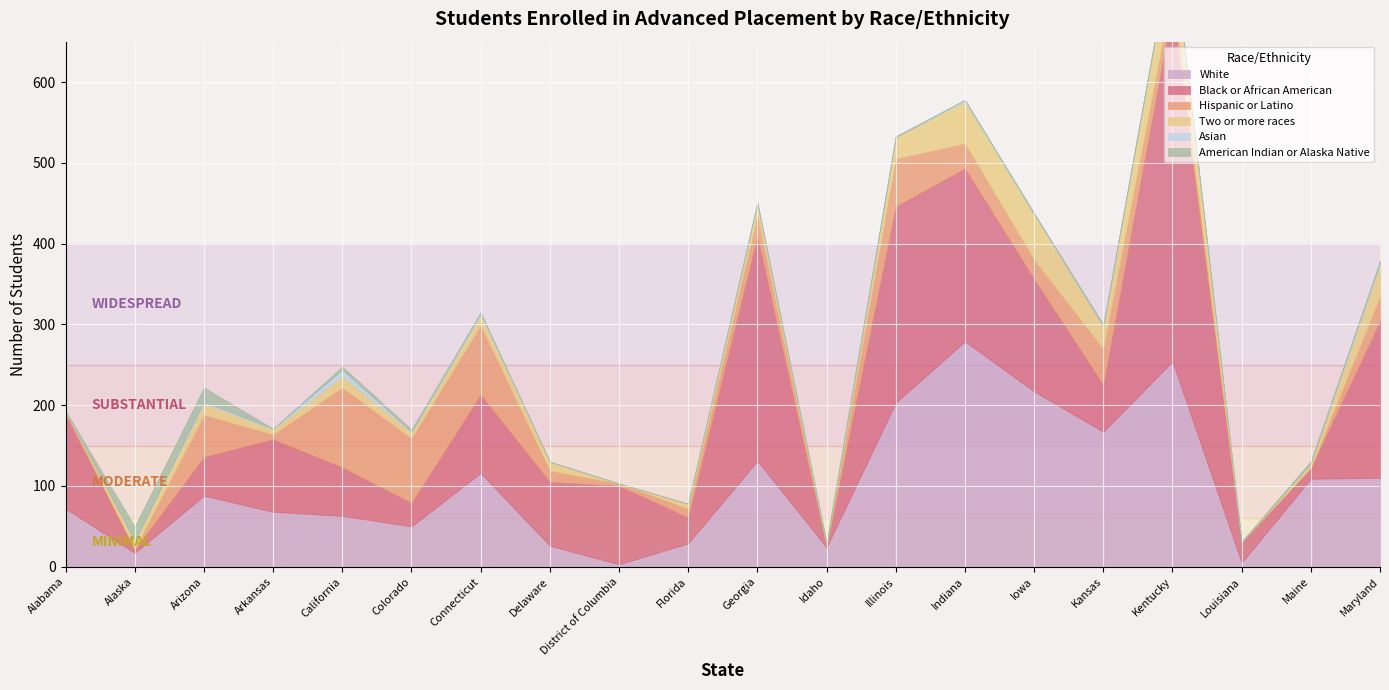

What are all the series names shown in the legend?

American Indian or Alaska Native, White, Black or African American, Hispanic or Latino, Two or more races, Asian